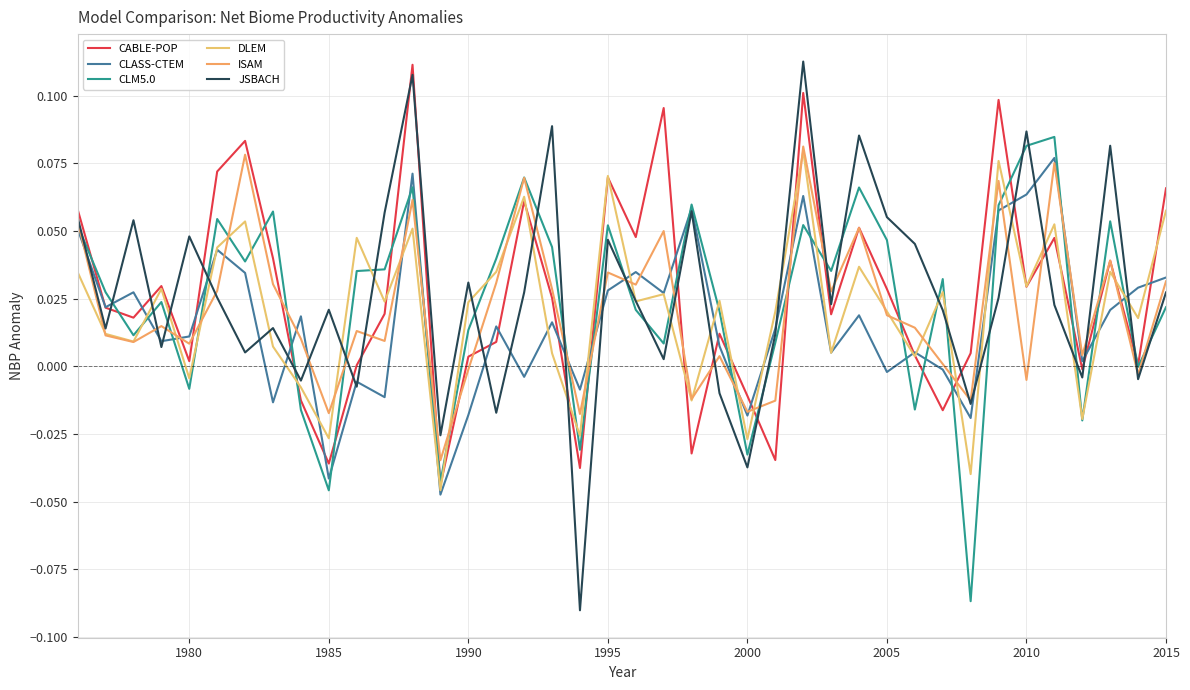

How many lines are shown in the chart?

6